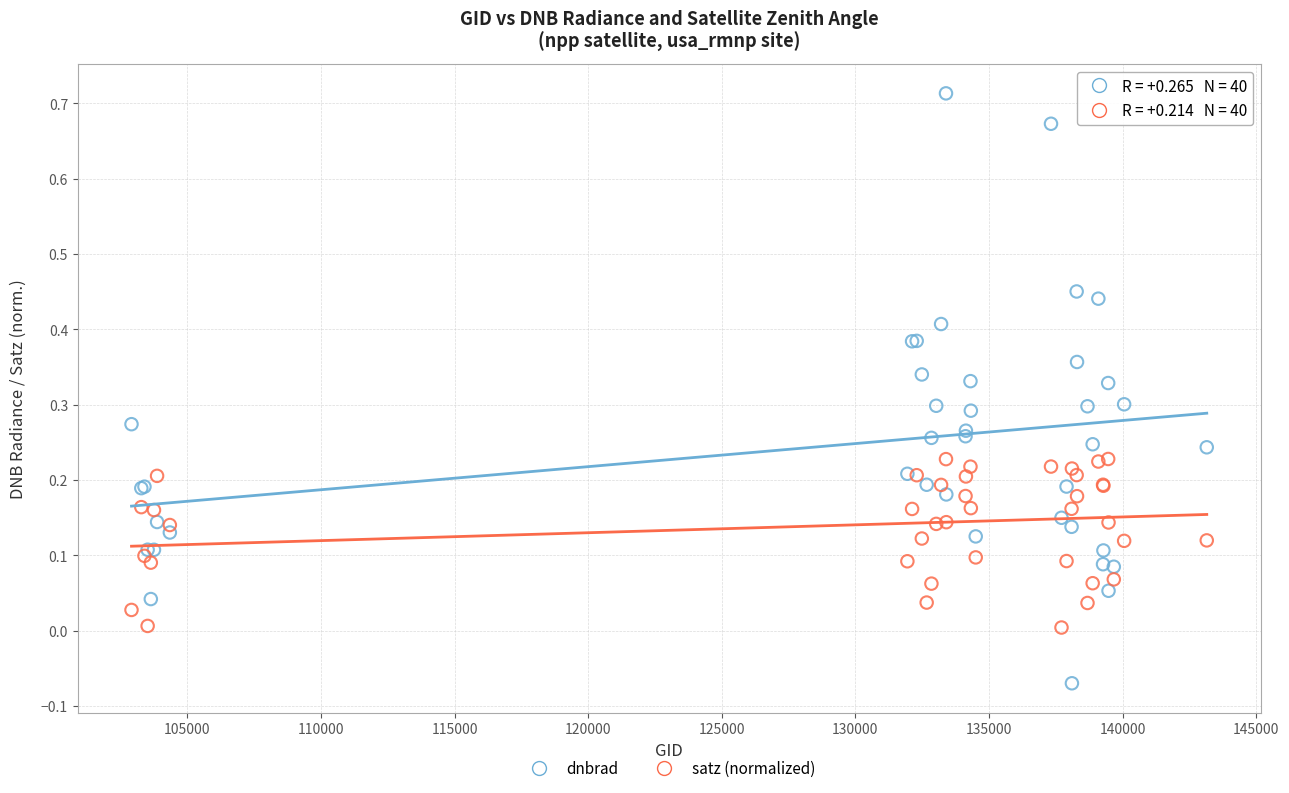

Which series reaches the maximum Y coordinate?

dnbrad